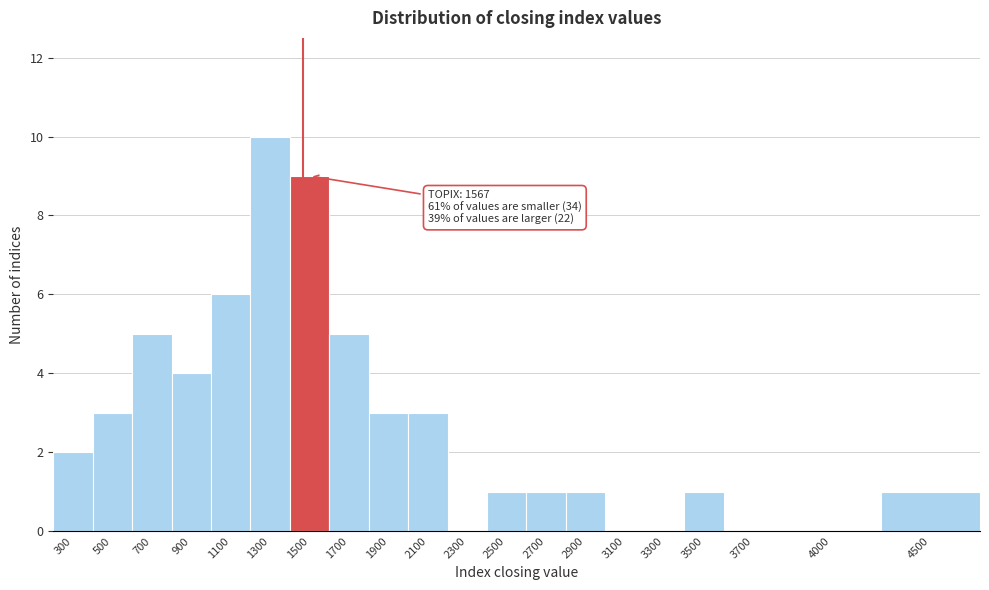

Reading left to right, list all the values displayed in this chart.

300=2	500=3	700=5	900=4	1100=6	1300=10	1500=9	1700=5	1900=3	2100=3	2300=0	2500=1	2700=1	2900=1	3100=0	3300=0	3500=1	3700=0	4000=0	4500=1